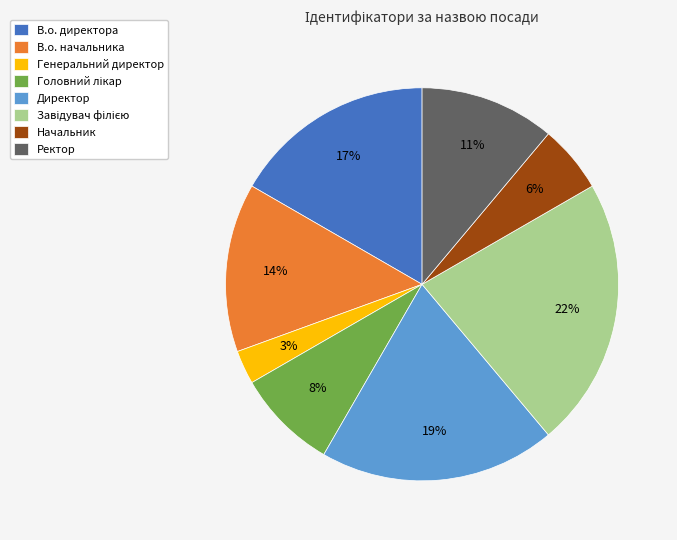

The В.о. начальника slice represents 7% of the pie. True or false?

False